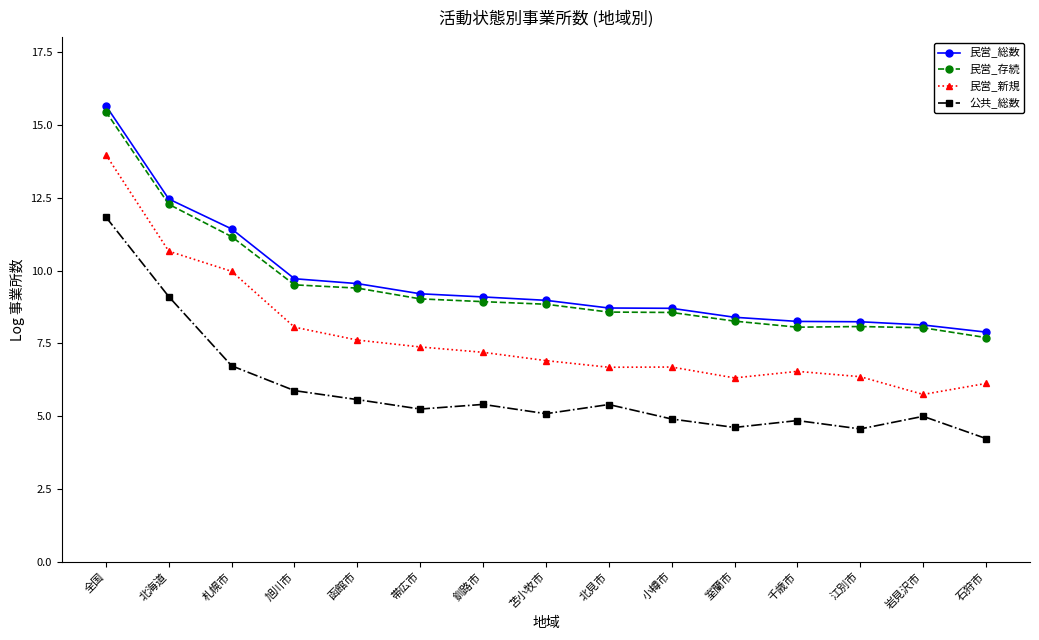

At how many categories does at least one series exceed 8?

14